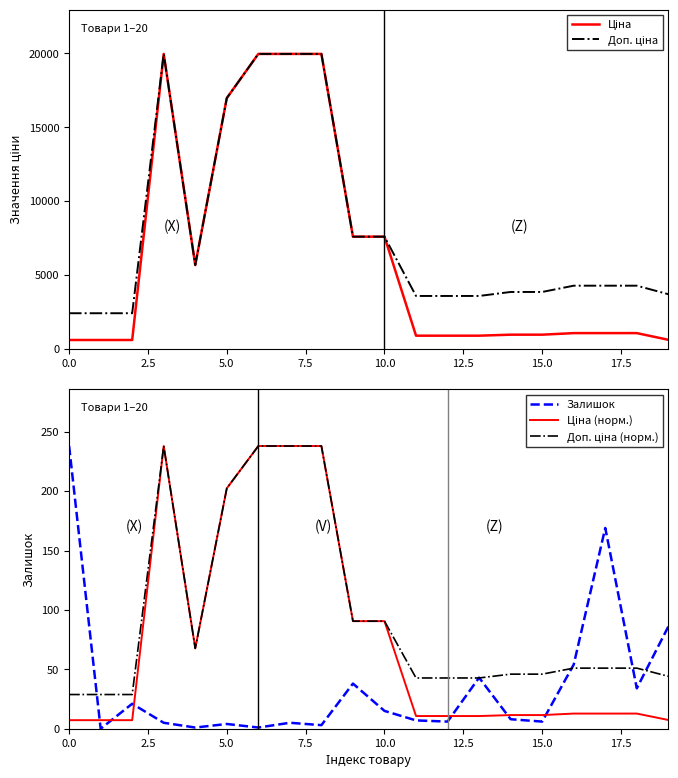

What is the highest value of the Залишок series?

238.0